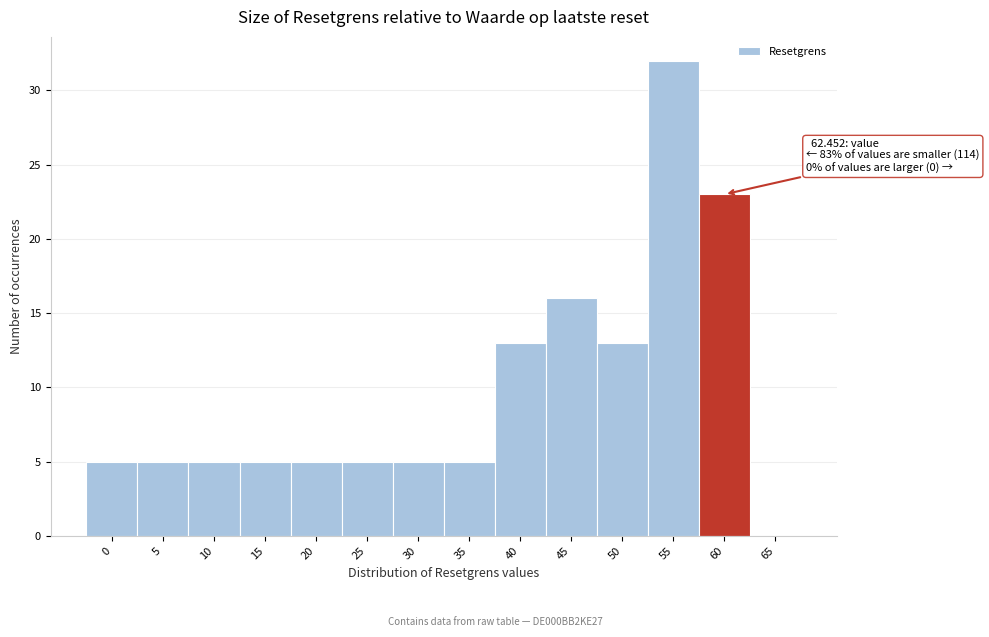

Reading left to right, extract all data points from this chart.

0=5	5=5	10=5	15=5	20=5	25=5	30=5	35=5	40=13	45=16	50=13	55=32	60=23	65=0